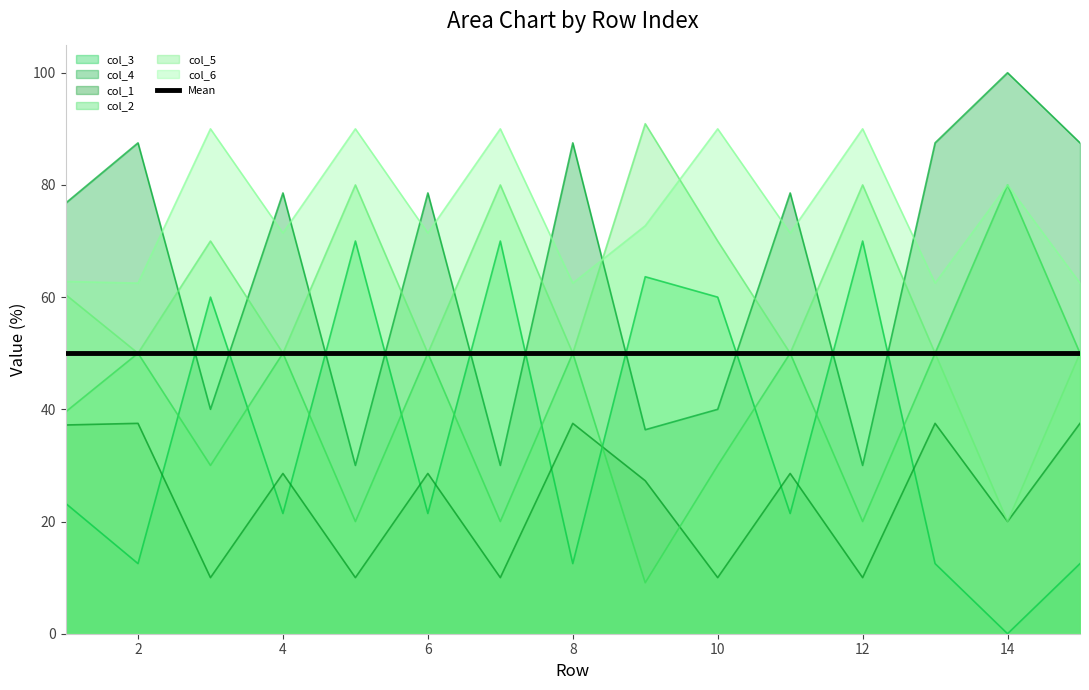

Reading left to right, list all the values displayed in this chart.

col_3: 1=23.3	2=12.5	3=60.0	4=21.4	5=70.0	6=21.4	7=70.0	8=12.5	9=63.6	10=60.0	11=21.4	12=70.0	13=12.5	14=0.0	15=12.5
col_4: 1=76.7	2=87.5	3=40.0	4=78.6	5=30.0	6=78.6	7=30.0	8=87.5	9=36.4	10=40.0	11=78.6	12=30.0	13=87.5	14=100.0	15=87.5
col_1: 1=37.2	2=37.5	3=10.0	4=28.6	5=10.0	6=28.6	7=10.0	8=37.5	9=27.3	10=10.0	11=28.6	12=10.0	13=37.5	14=20.0	15=37.5
col_2: 1=39.5	2=50.0	3=30.0	4=50.0	5=20.0	6=50.0	7=20.0	8=50.0	9=9.1	10=30.0	11=50.0	12=20.0	13=50.0	14=80.0	15=50.0
col_5: 1=60.5	2=50.0	3=70.0	4=50.0	5=80.0	6=50.0	7=80.0	8=50.0	9=90.9	10=70.0	11=50.0	12=80.0	13=50.0	14=20.0	15=50.0
col_6: 1=62.8	2=62.5	3=90.0	4=71.4	5=90.0	6=71.4	7=90.0	8=62.5	9=72.7	10=90.0	11=71.4	12=90.0	13=62.5	14=80.0	15=62.5